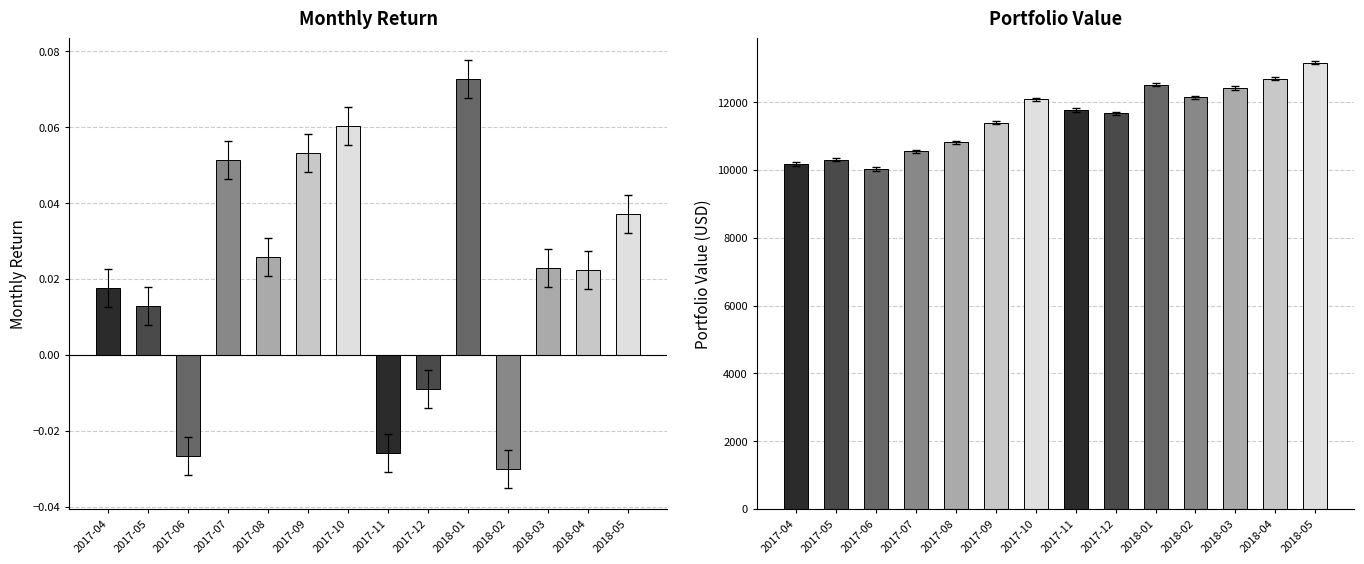

Are the bars grouped side by side (vs. stacked)?

Yes